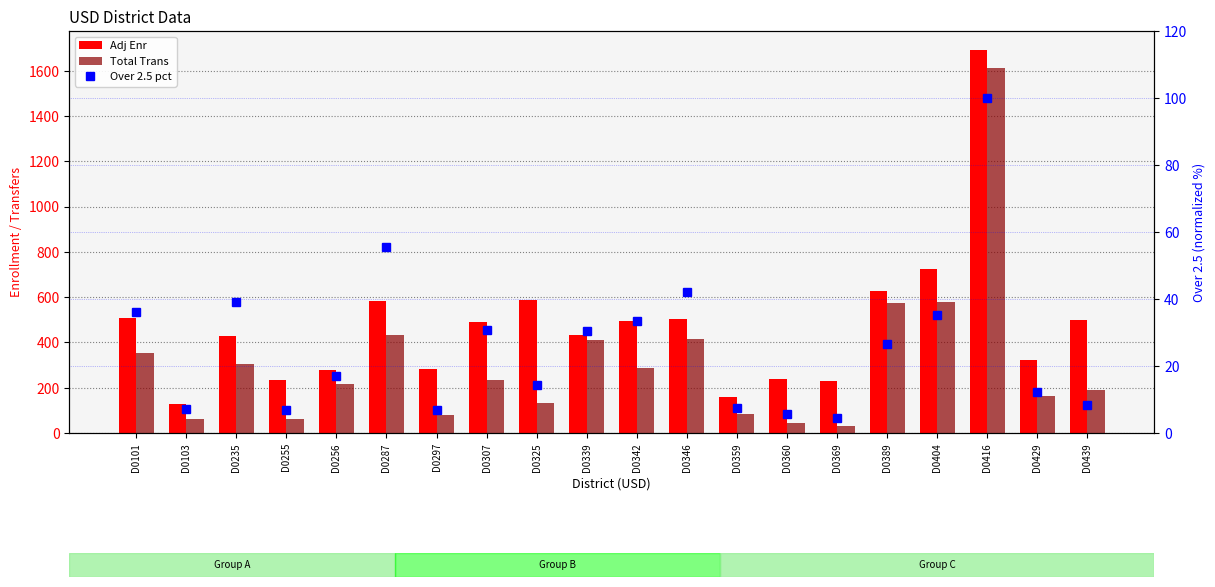

What is the sum of the Adj Enr values at D0297 and D0255?

519.0